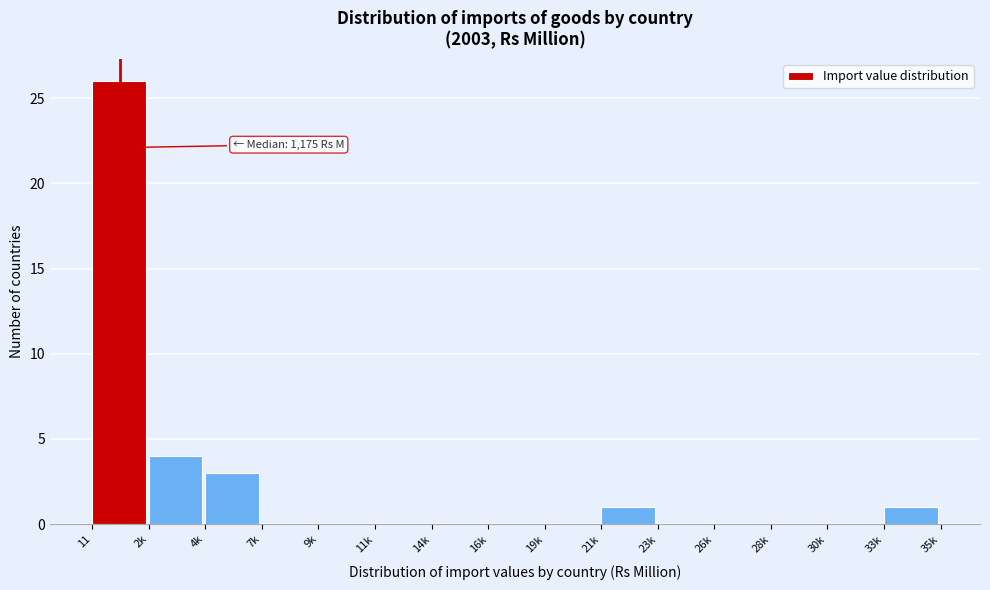

Reading left to right, extract all data points from this chart.

11=26	2k=4	4k=3	7k=0	9k=0	11k=0	14k=0	16k=0	19k=0	21k=1	23k=0	26k=0	28k=0	30k=0	33k=1